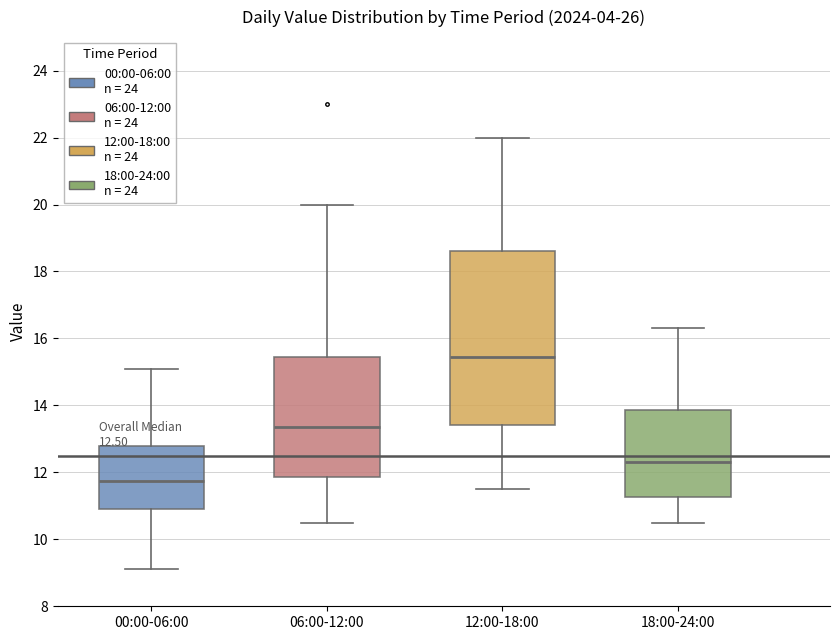

Which box's median line is the highest?

12:00-18:00